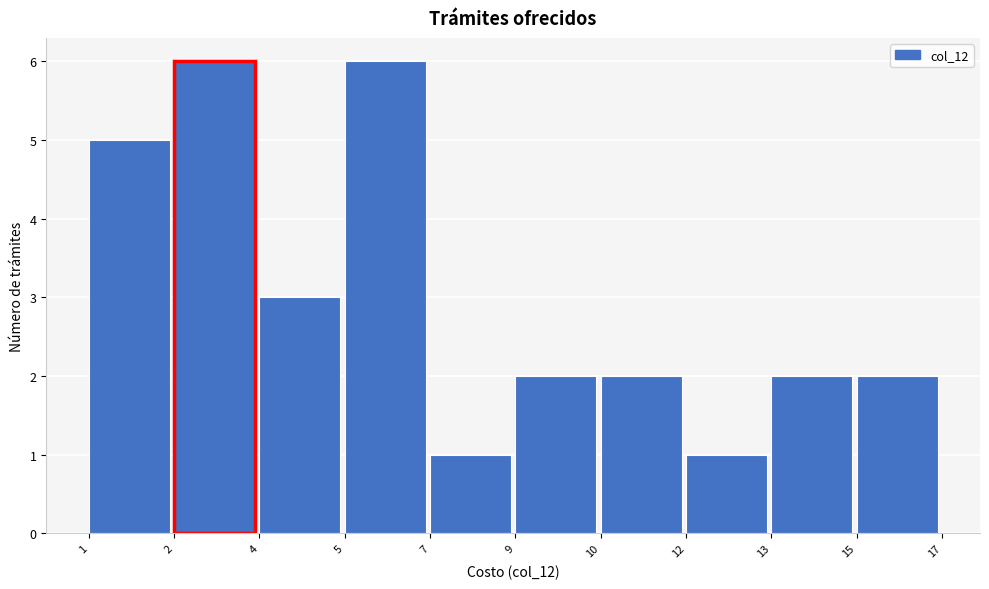

Reading right to left, list all the values displayed in this chart.

2	2	1	2	2	1	6	3	6	5